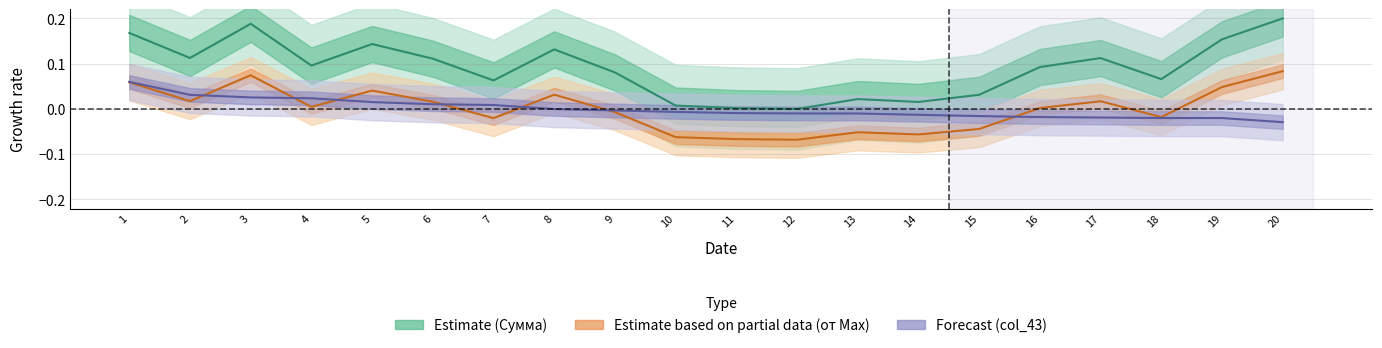

How many lines are shown in the chart?

3